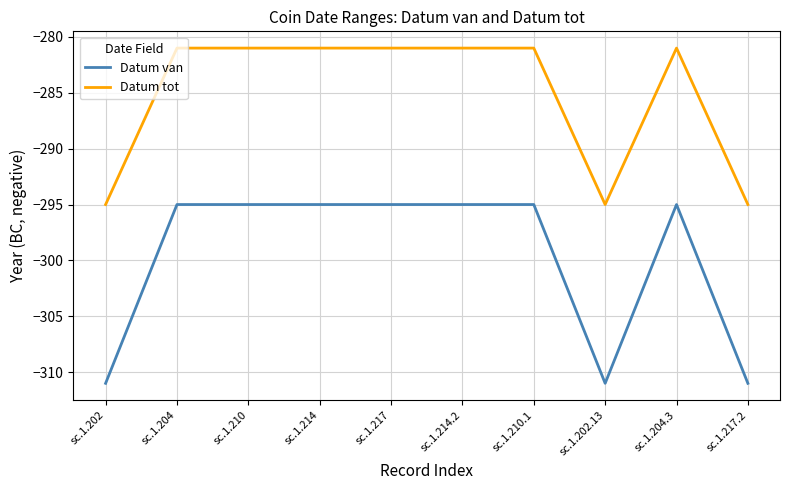

Is this an area chart (filled region under the line)?

No